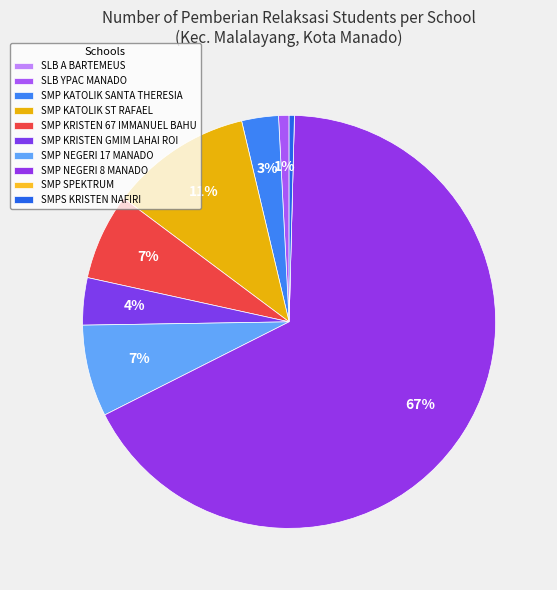

Which slice is the smallest?

SLB A BARTEMEUS